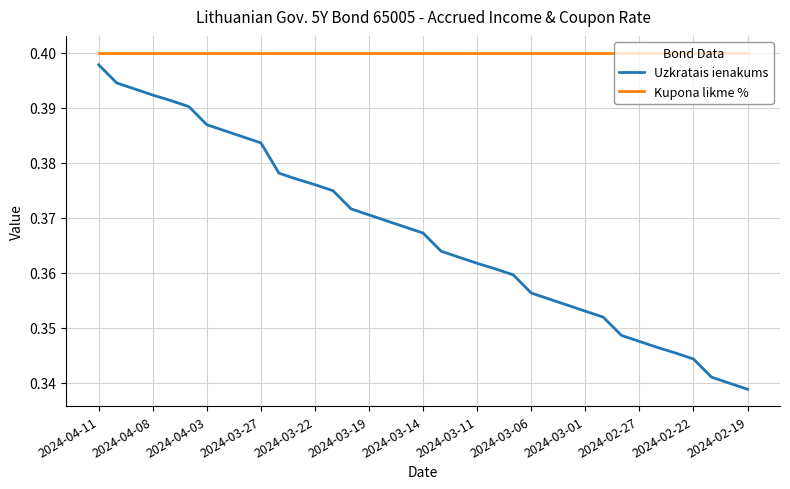

Rank the series by their average value, from highest to lowest.

Kupona likme %, Uzkratais ienakums